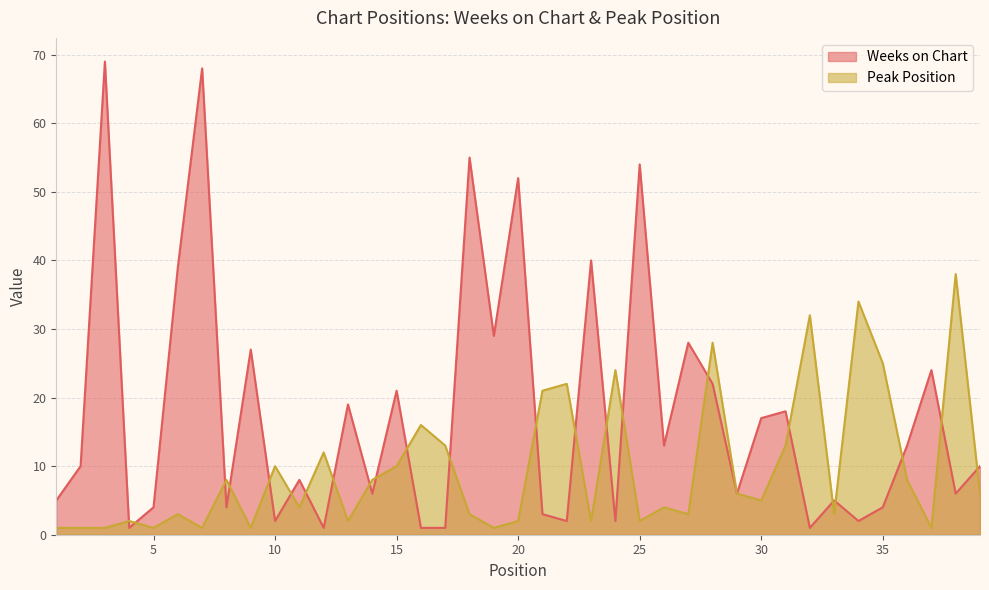

Which series has the largest range (max minus min)?

Weeks on Chart